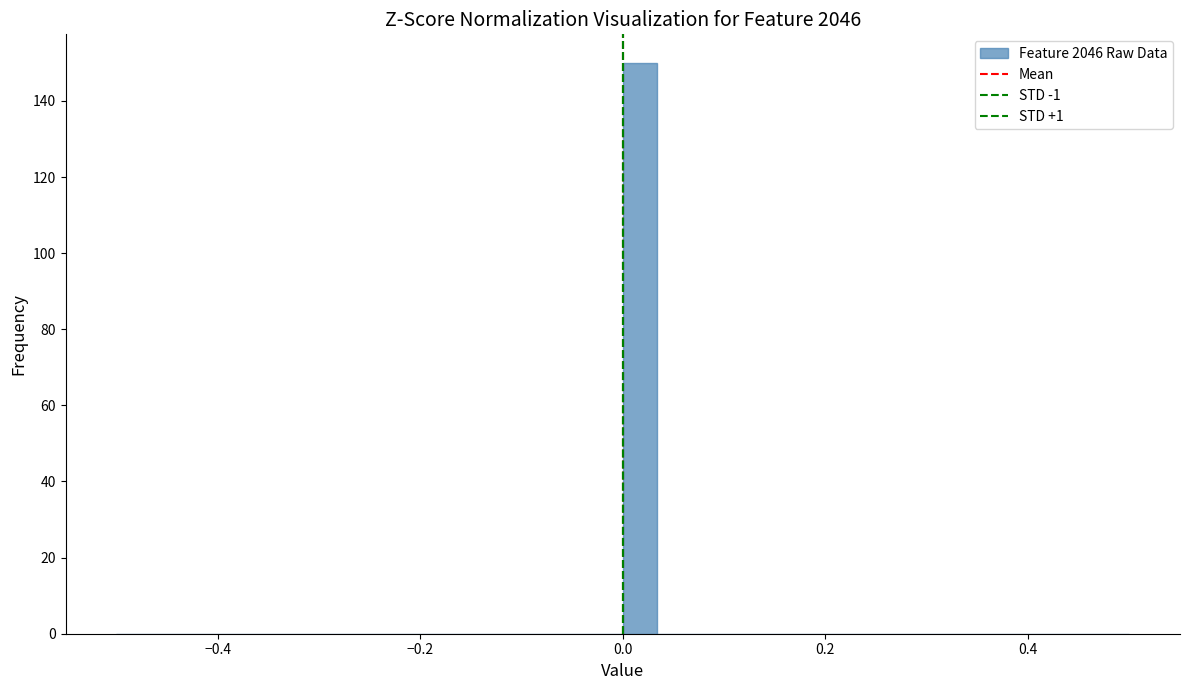

Read against the x-axis, roughly where is the centre of the tallest bar?

0.02